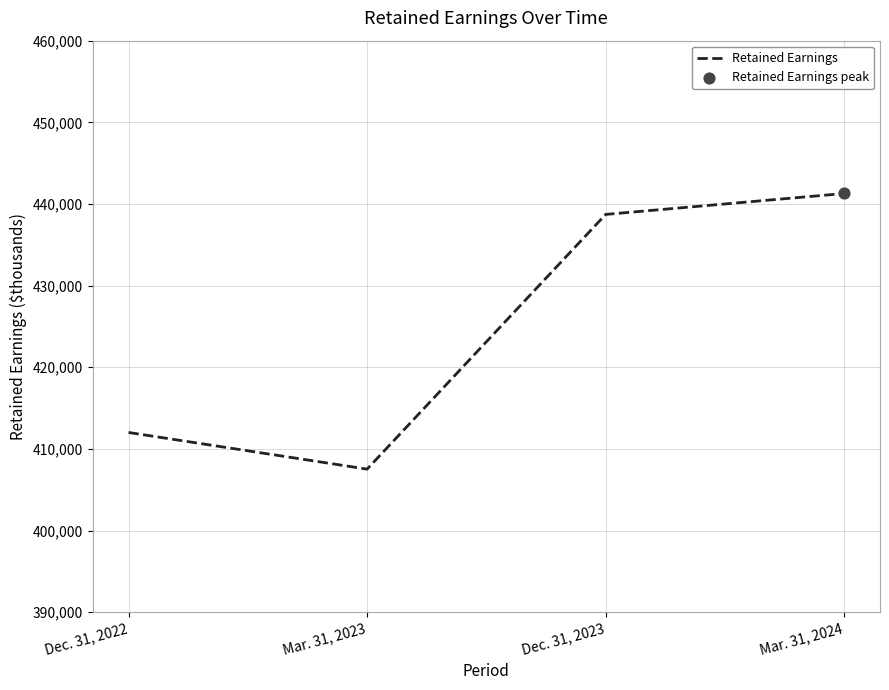

Which has a higher value, Mar. 31, 2023 or Dec. 31, 2023?

Dec. 31, 2023